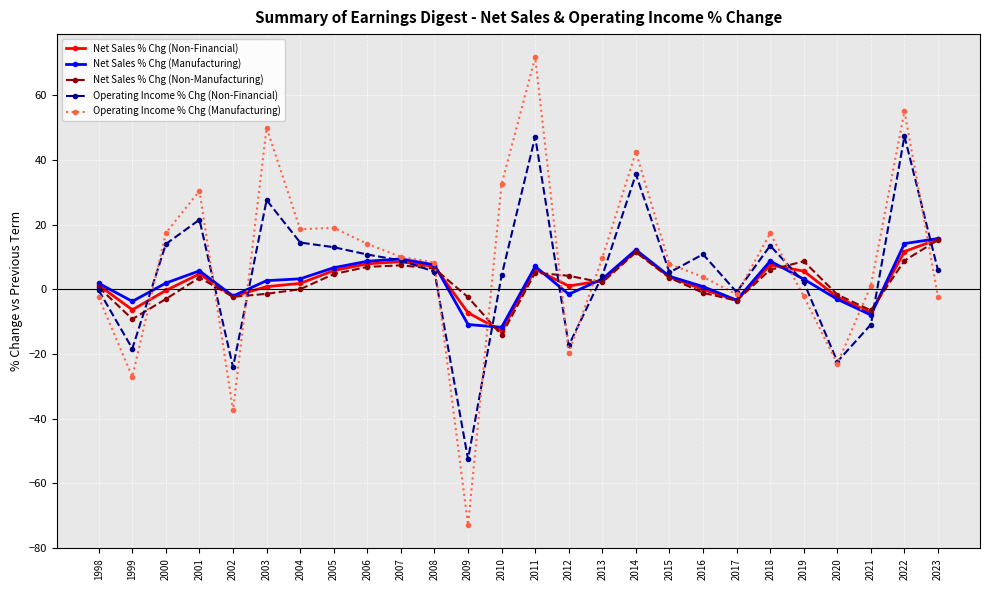

What is the total value across all series at 2013?

21.9